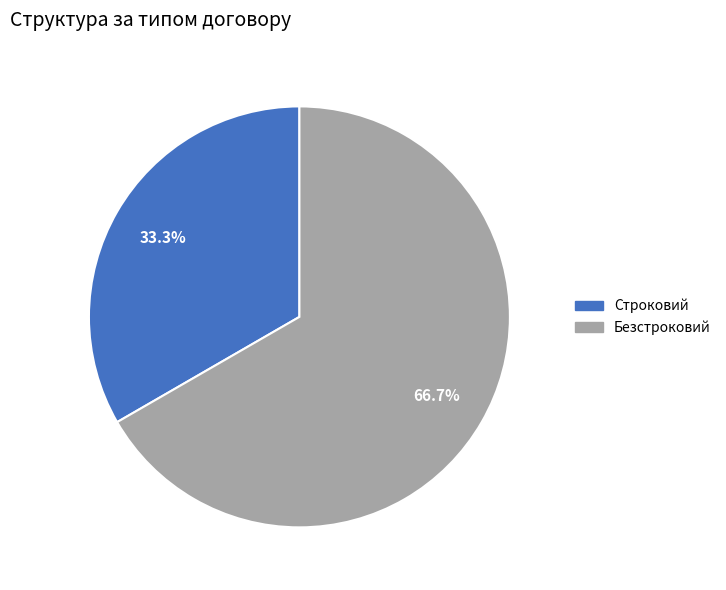

How many segments does this pie chart have?

2